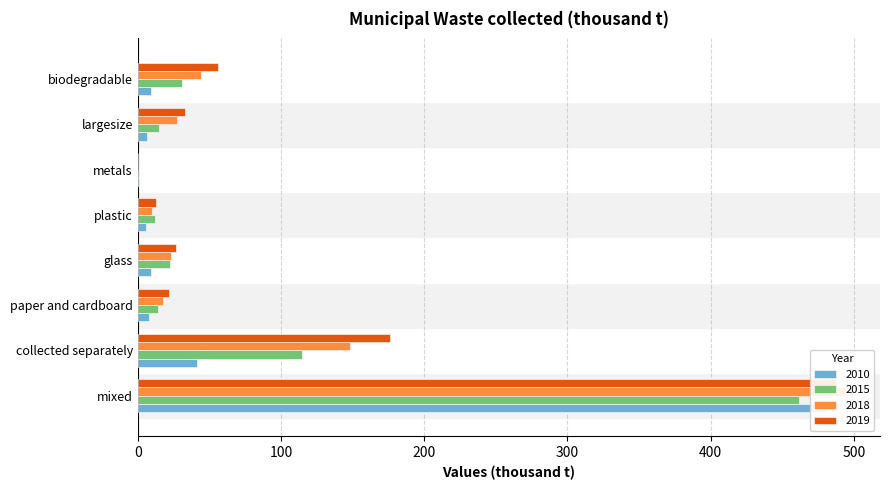

Which category has the lowest value across all series?

metals